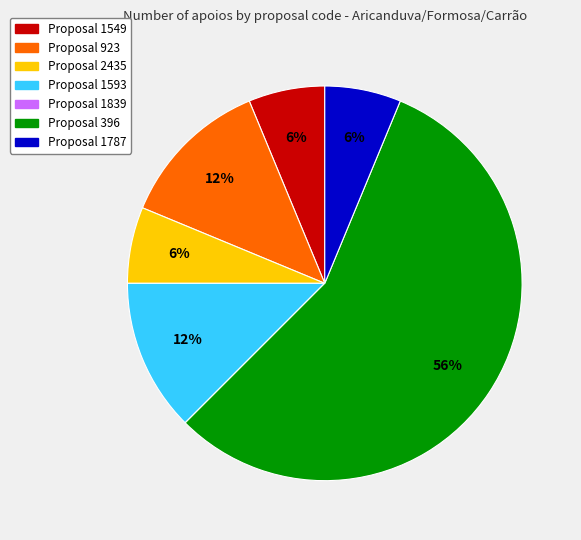

To the nearest percent, what is the average slice percentage?

14%